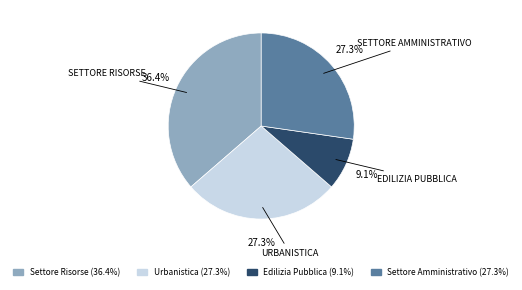

How many slices are in this pie chart?

4